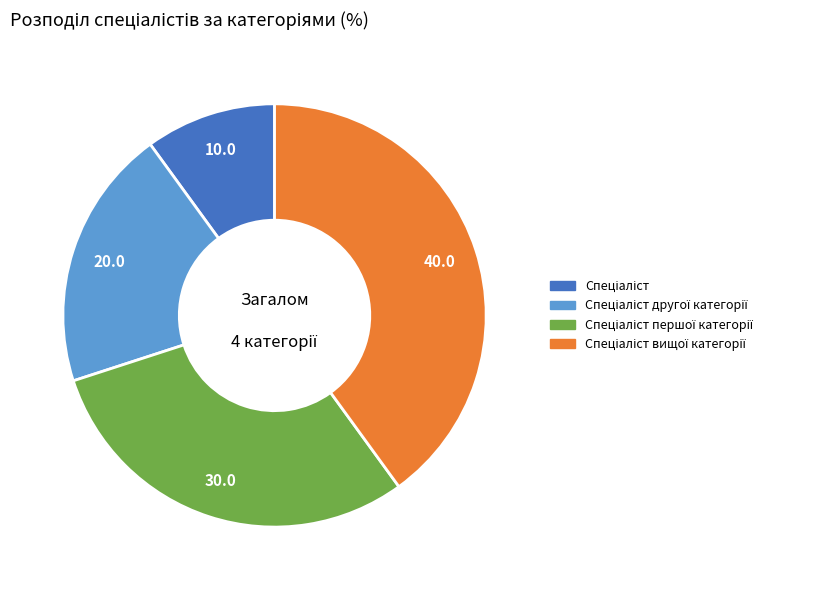

Is there any slice that represents more than half of the pie?

No